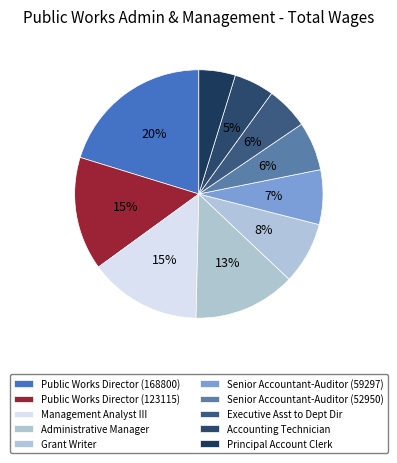

Approximately how many times larger is the value at Principal Account Clerk compared to Senior Accountant-Auditor (59297)?

0.7